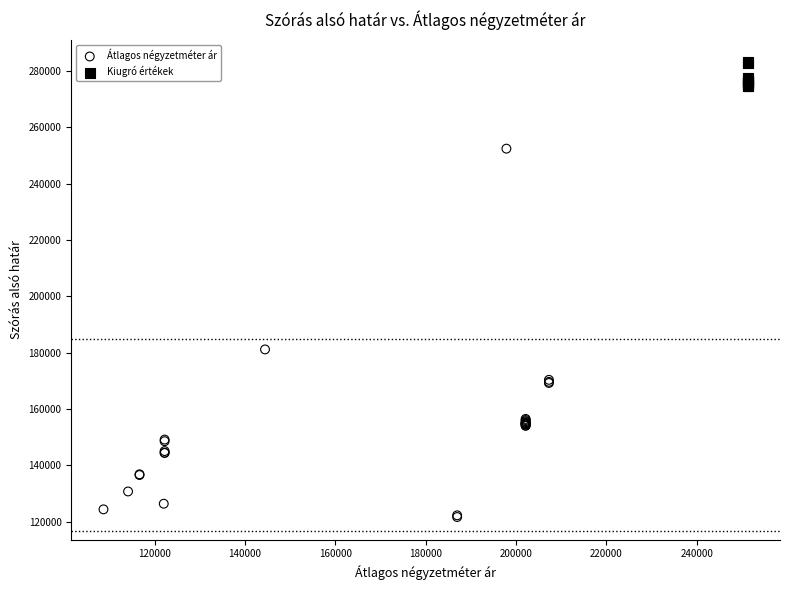

Which series has the largest Y range (max minus min)?

Átlagos négyzetméter ár